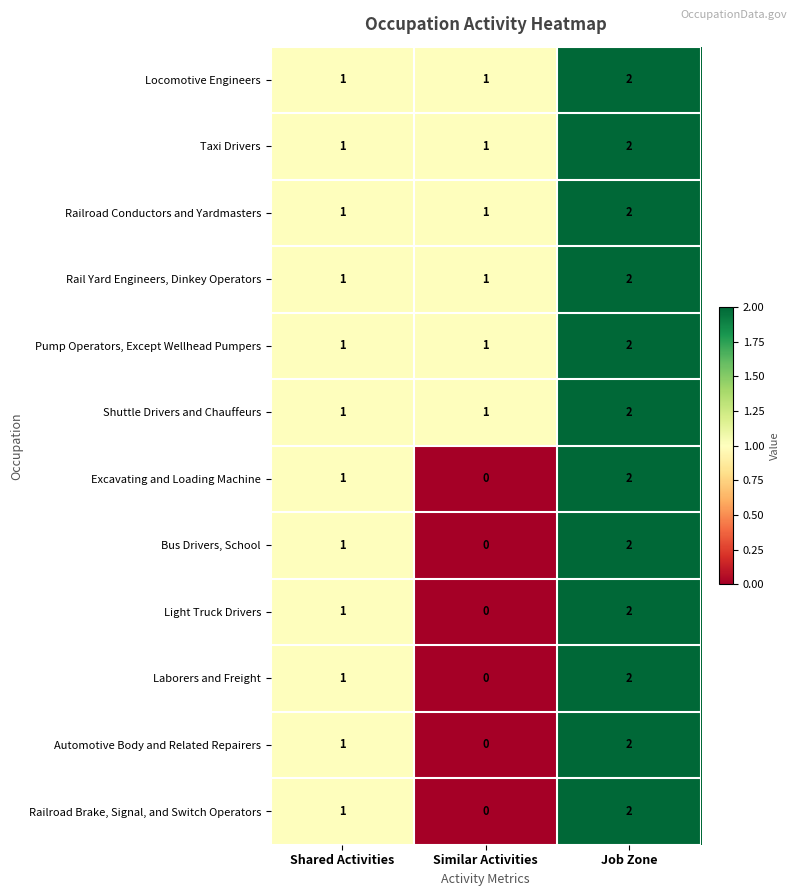

At how many categories does at least one series exceed 0?

3